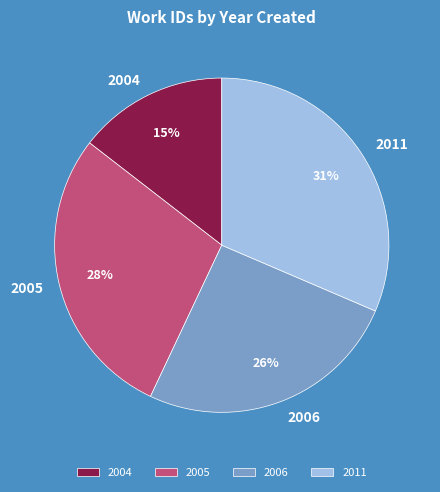

True or false: 2011 accounts for 31% of the total.

True